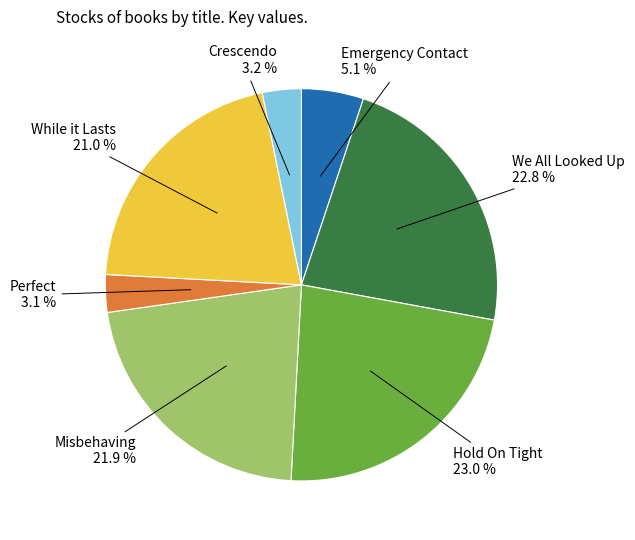

Is there a majority slice in this chart?

No